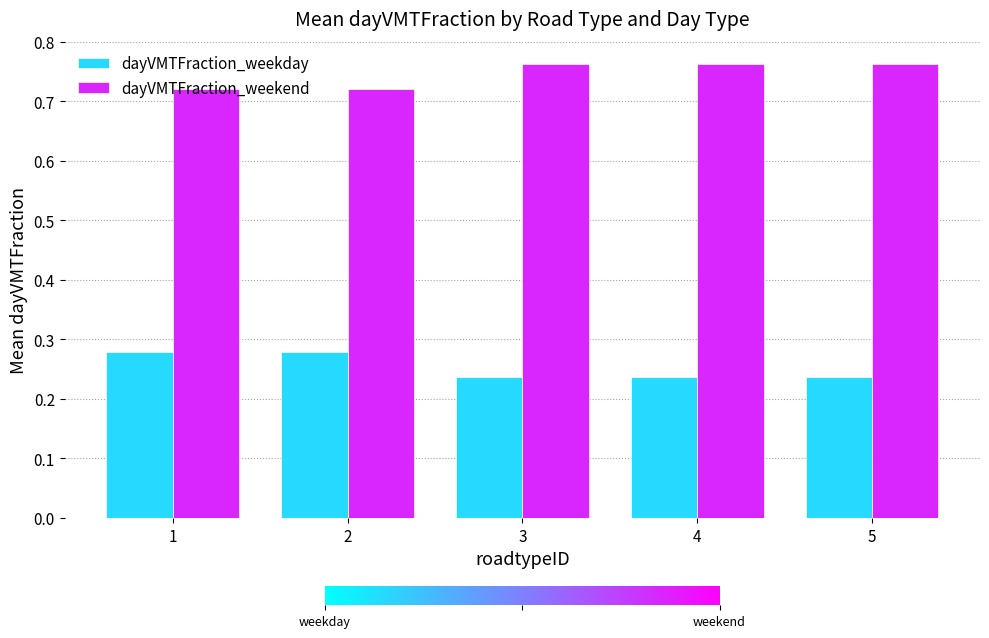

Count the dayVMTFraction_weekend values in the range 0 to 1.

5